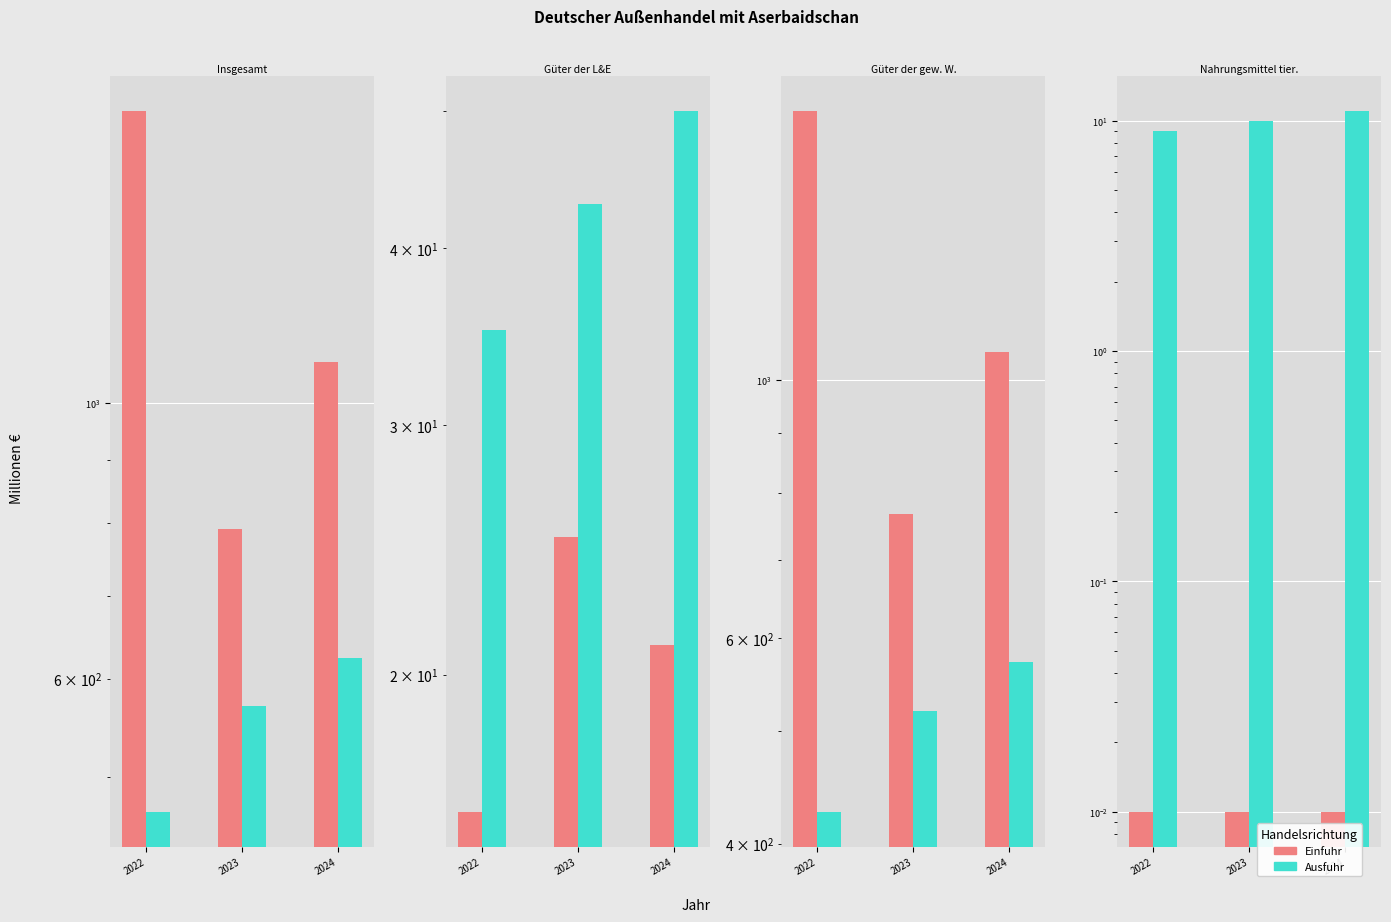

Between 2022 and 2024, which series saw the biggest shift?

Ausfuhr